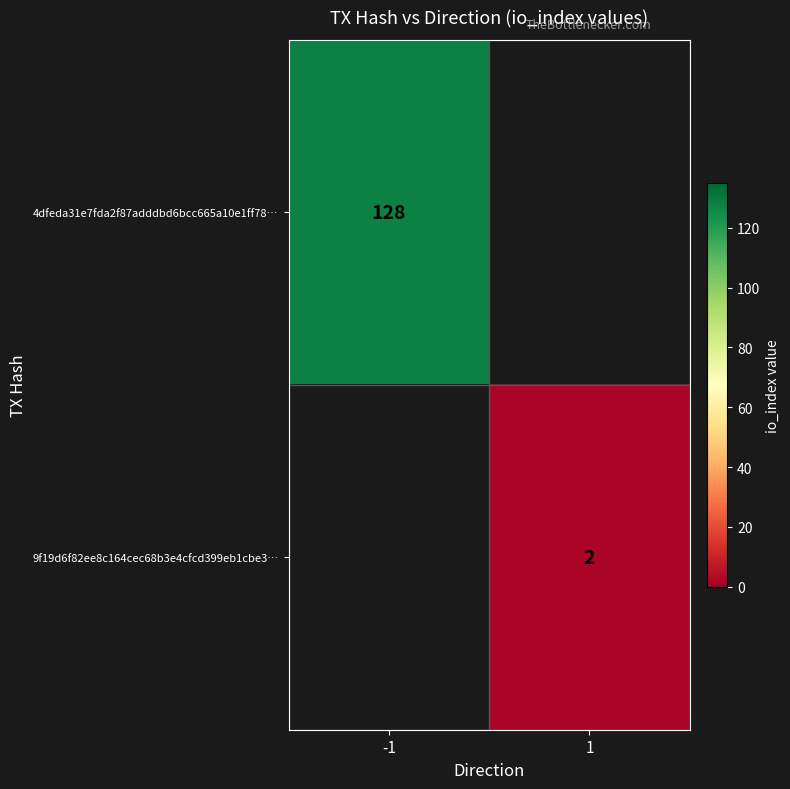

Which label corresponds to the largest value in the chart?

-1